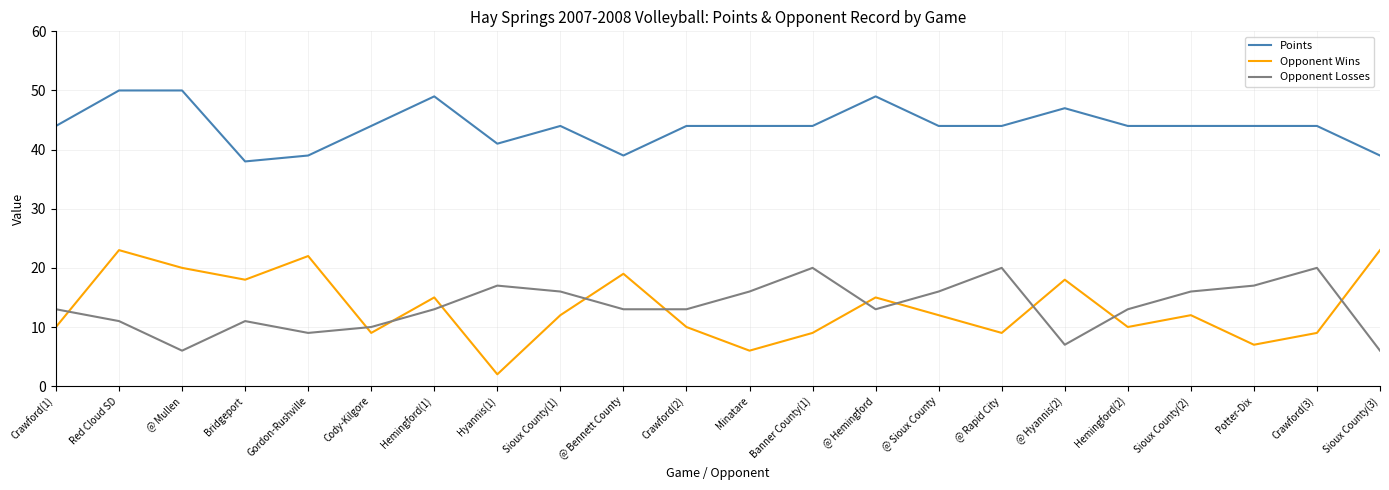

After their last crossing, which series has the higher values: Opponent Wins or Opponent Losses?

Opponent Wins